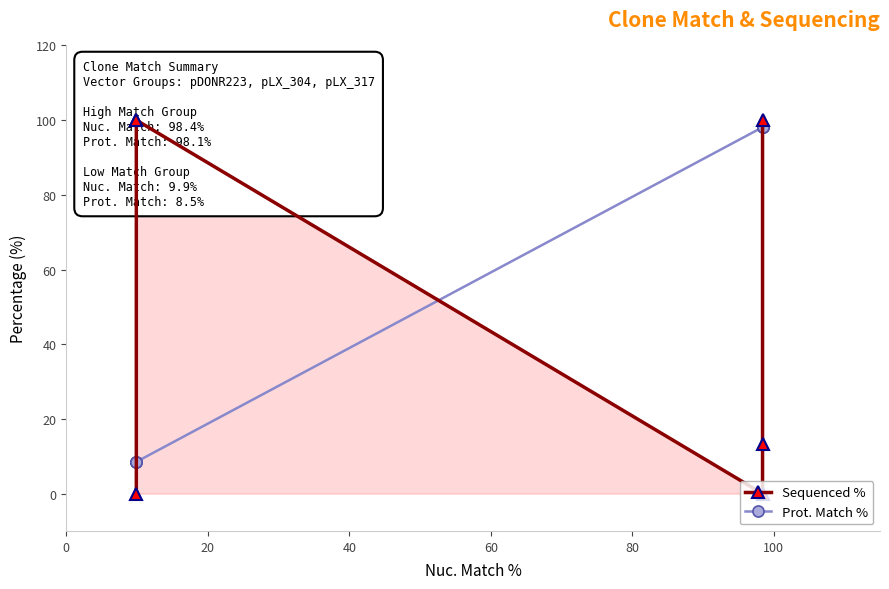

True or false: Prot. Match % has a value of 21.4 at 60.

False